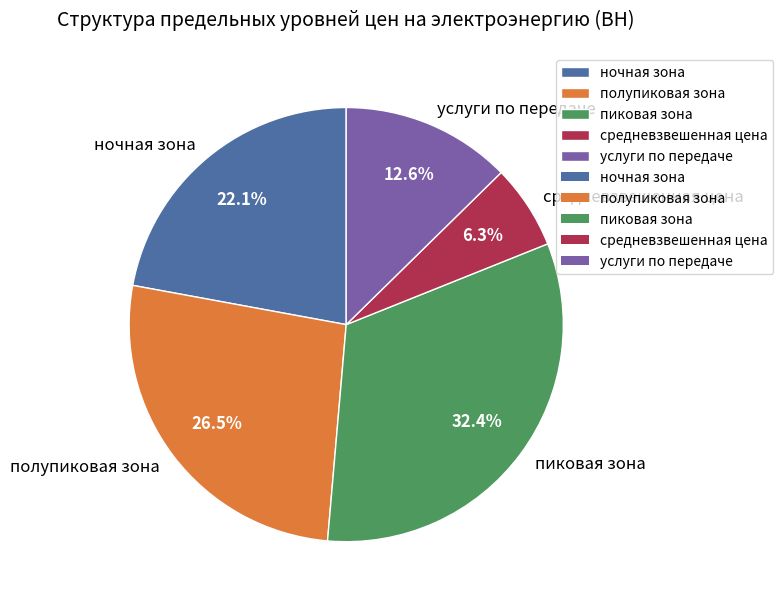

What is the total percentage of полупиковая зона and ночная зона?

48.6%